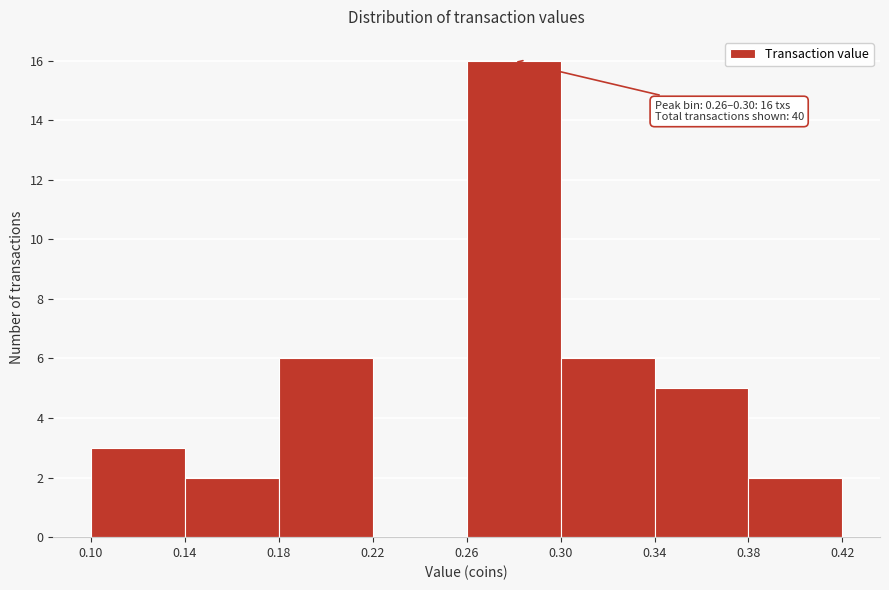

Which range on the x-axis has the tallest bar?

0.26 to 0.30